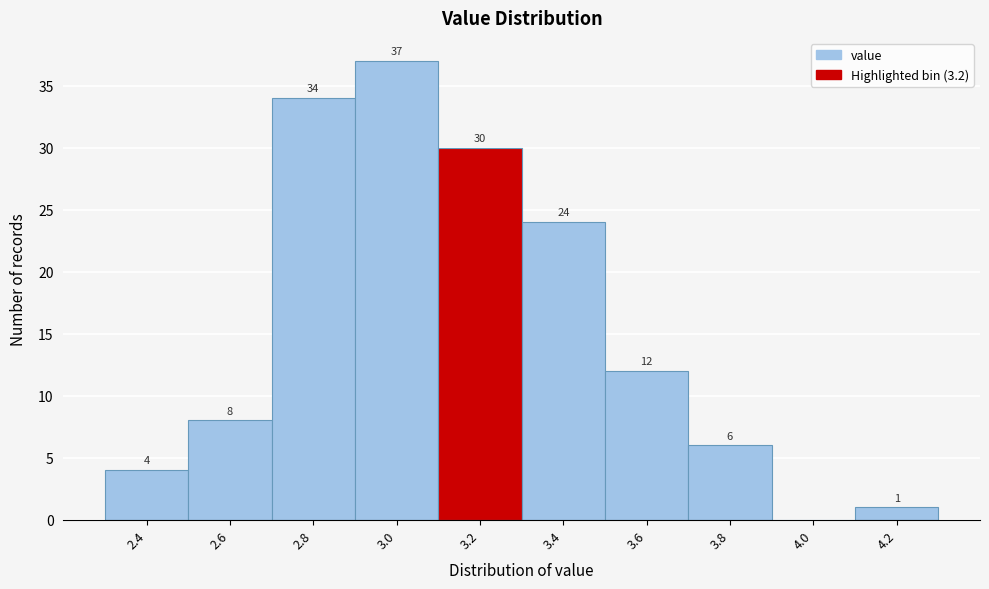

Reading left to right, extract all data points from this chart.

2.4=4	2.6=8	2.8=34	3.0=37	3.2=30	3.4=24	3.6=12	3.8=6	4.0=0	4.2=1